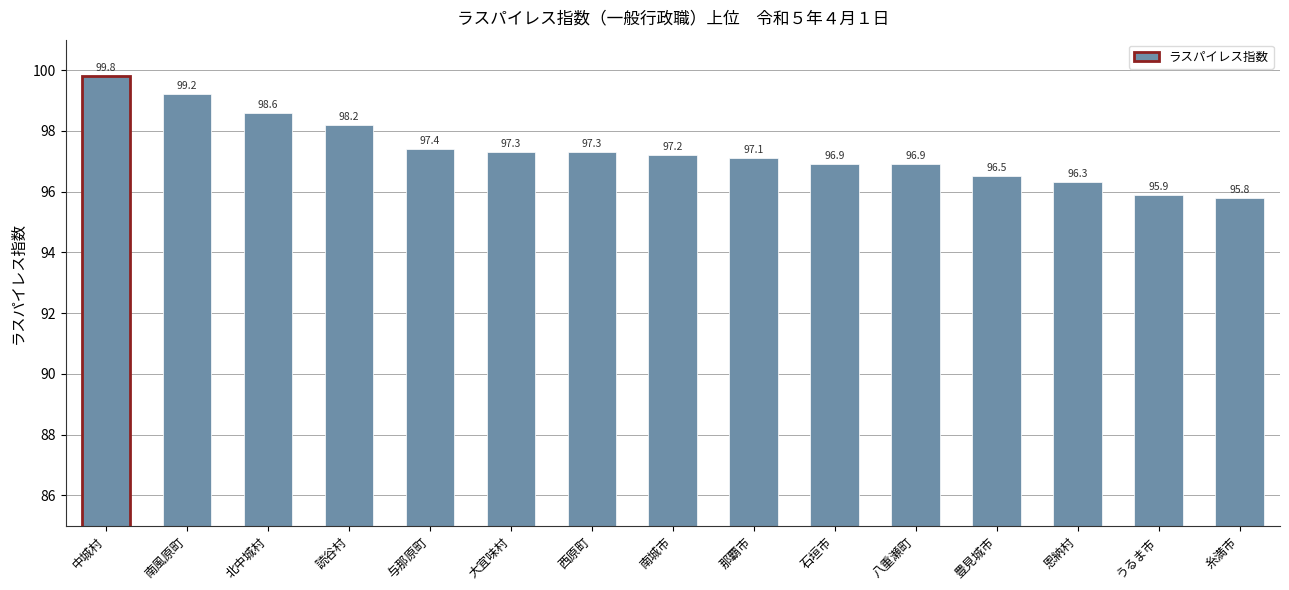

What is the change in value from 大宜味村 to 石垣市?

-0.4